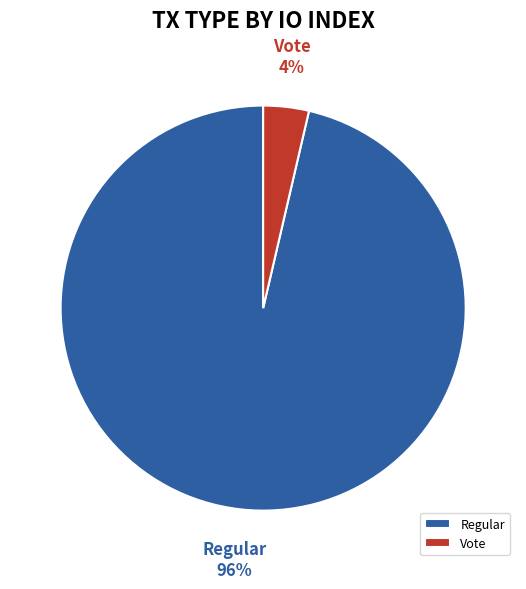

To the nearest percent, what is the average slice percentage?

50%